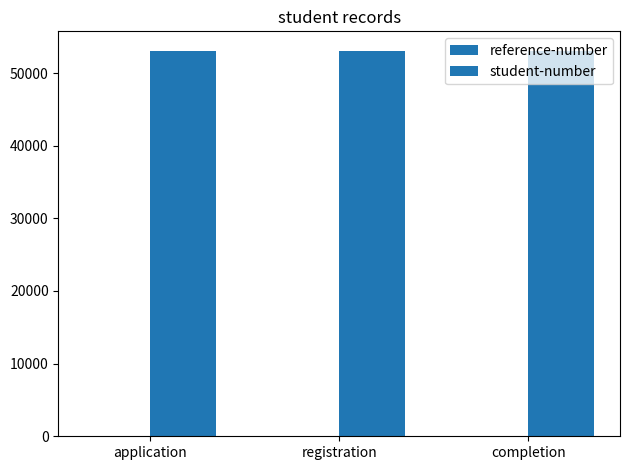

Count the number of categories in the chart.

3